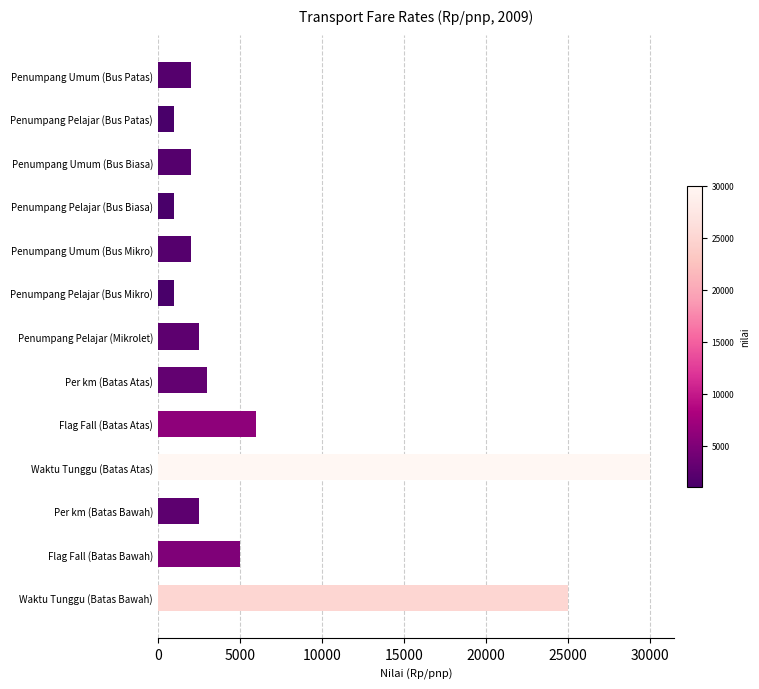

What is the value of the 8th bar from the top?

3000